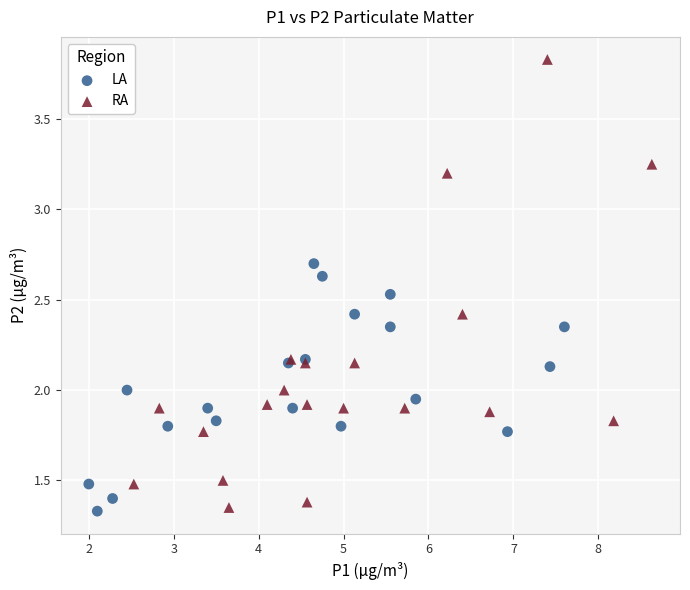

What are all the series names shown in the legend?

LA, RA